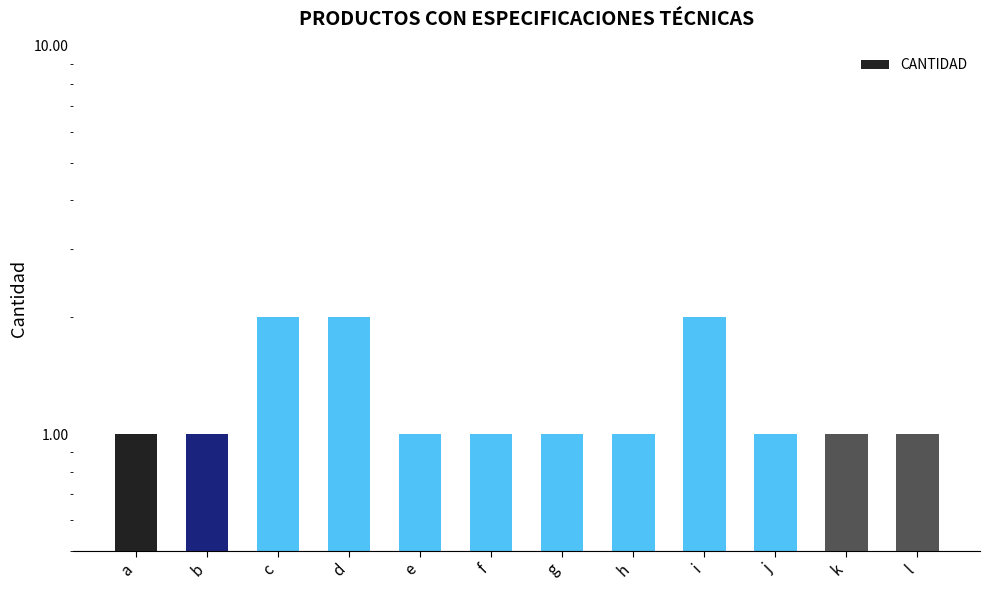

Reading left to right, transcribe all the data shown in this chart.

1	1	2	2	1	1	1	1	2	1	1	1